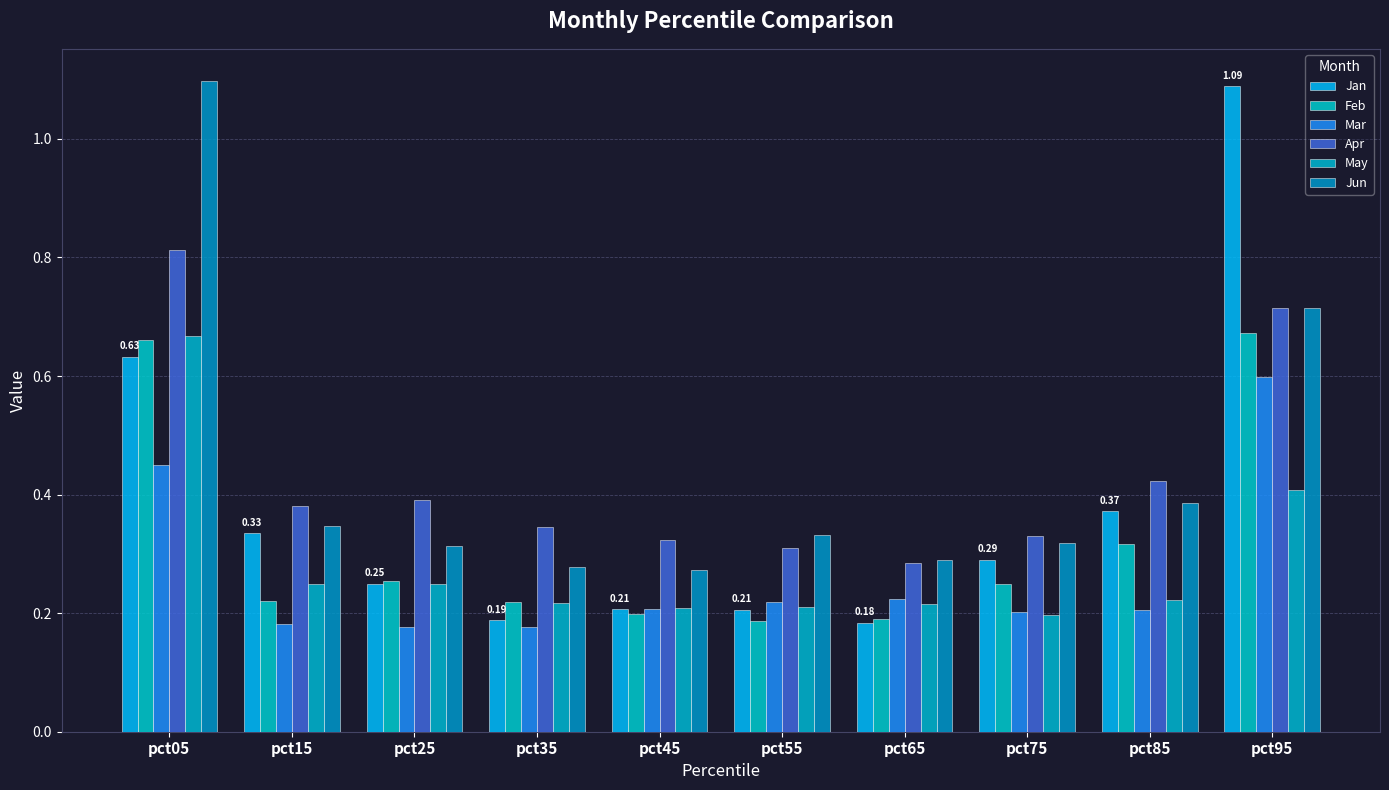

How many groups of bars are there?

10